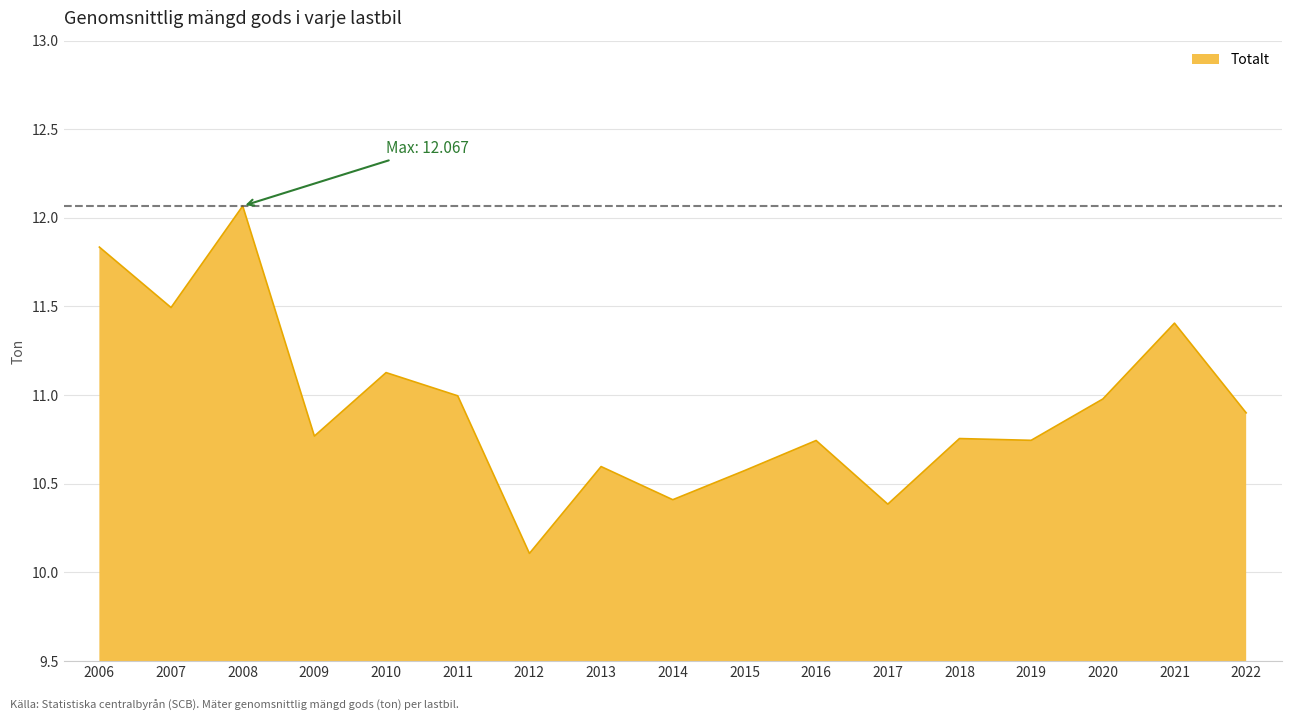

What is the difference between the maximum and minimum values?

2.0